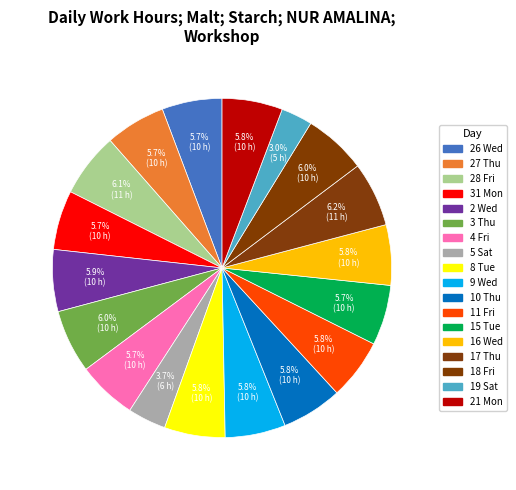

Does 15 Tue represent more than half of the total?

No